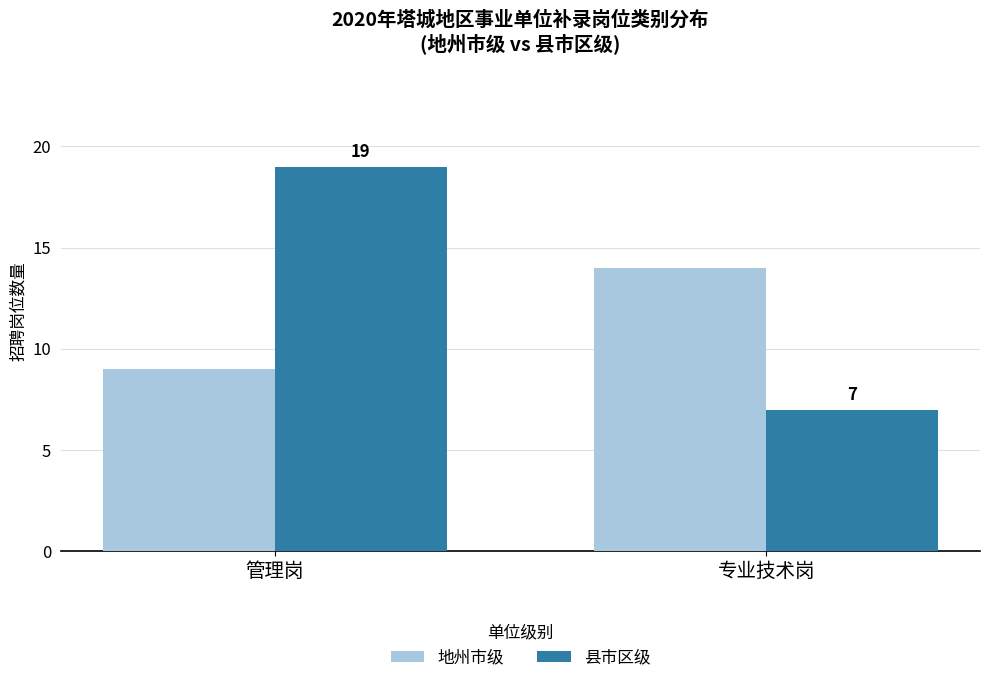

Is the value of 县市区级 at 管理岗 greater than the value of 地州市级 at 管理岗?

Yes